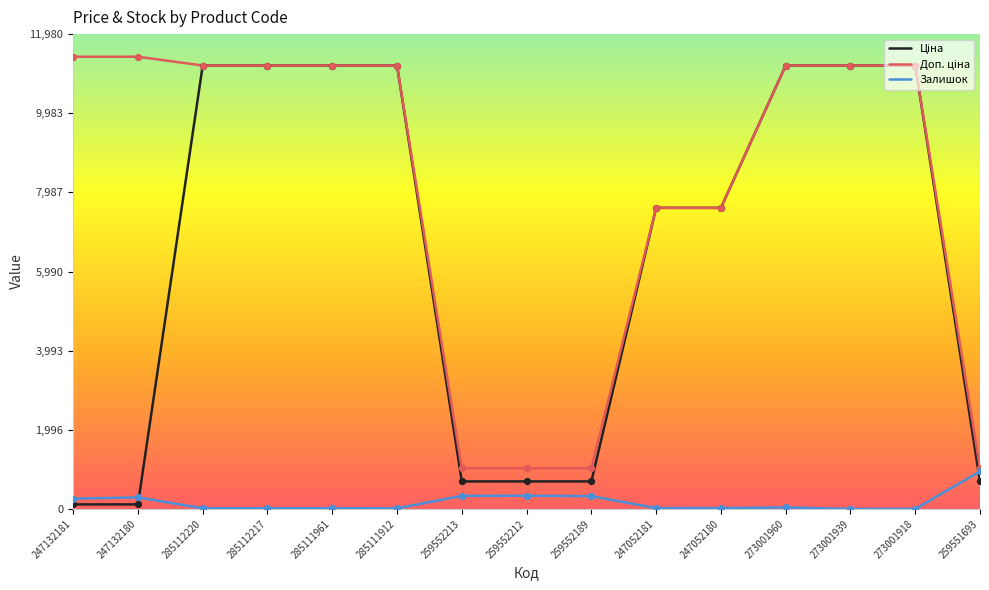

What is the total value across all series at 259552212?

2051.3